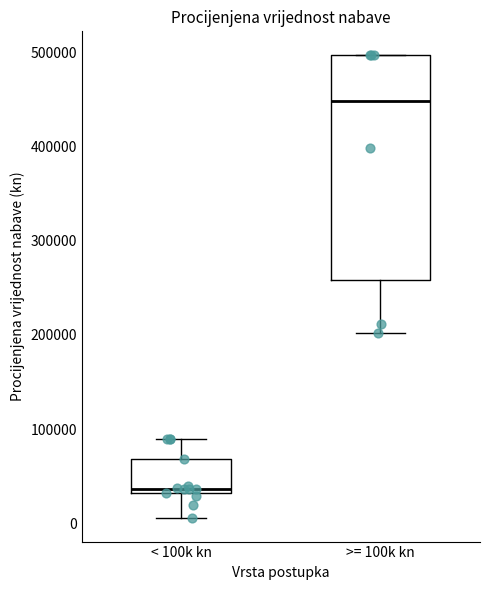

Comparing the boxes themselves (not the whiskers), which one is the tallest?

>= 100k kn